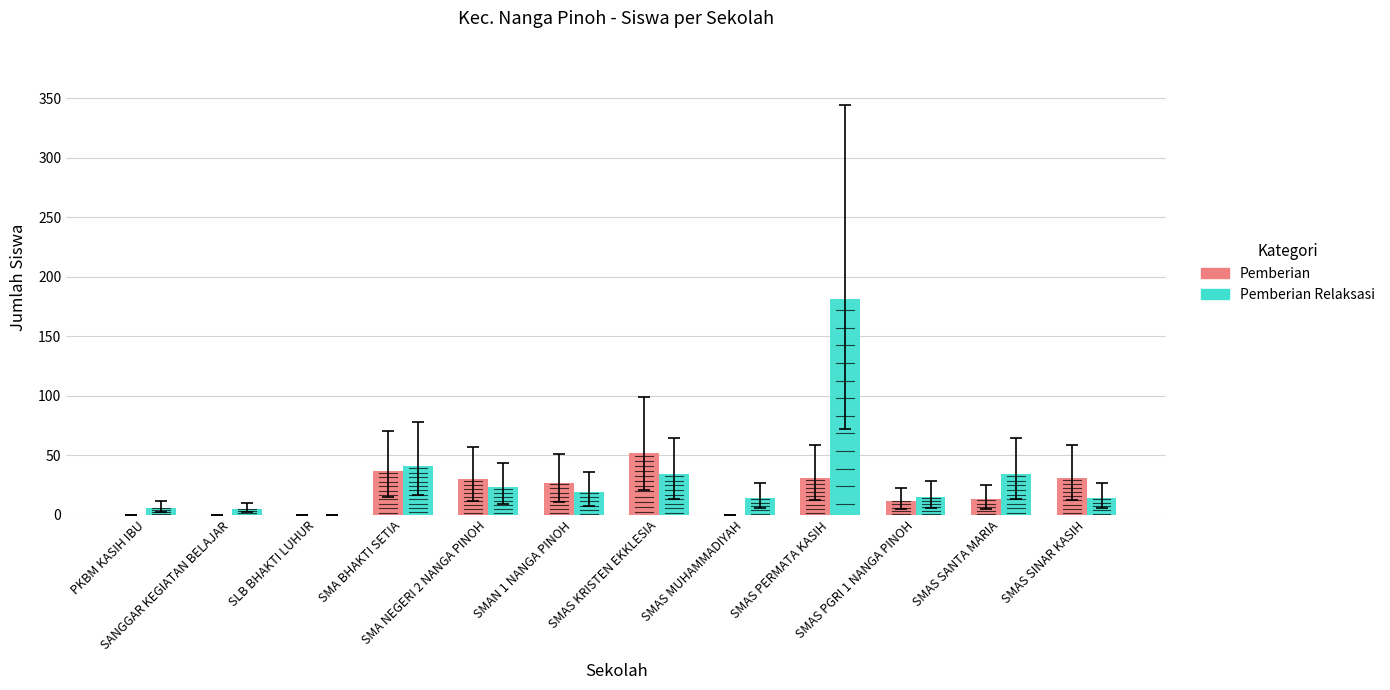

What is the label of the 1st bar from the left?

PKBM KASIH IBU